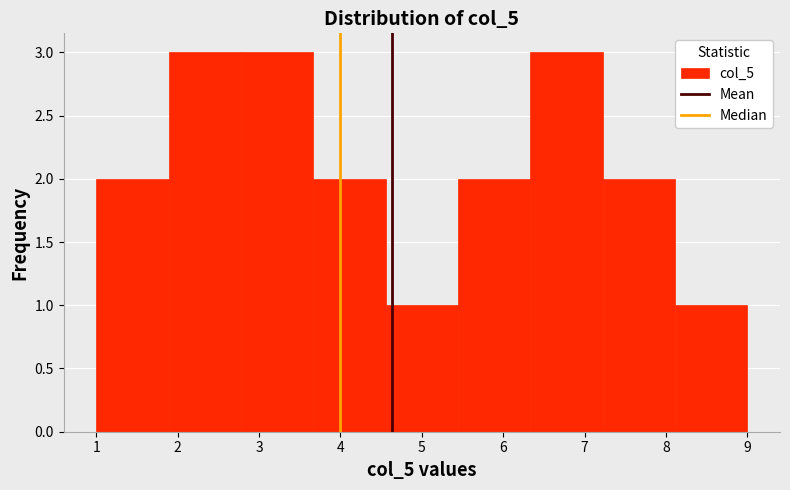

Reading left to right, transcribe this chart: for each bar, give the range it covers on the x-axis and its height. Neither the bar edges nor the heights are printed on the chart, so give them approximately, as read against the axes.

1.0 to 1.9: 2
1.9 to 2.8: 3
2.8 to 3.7: 3
3.7 to 4.6: 2
4.6 to 5.4: 1
5.4 to 6.3: 2
6.3 to 7.2: 3
7.2 to 8.1: 2
8.1 to 9.0: 1